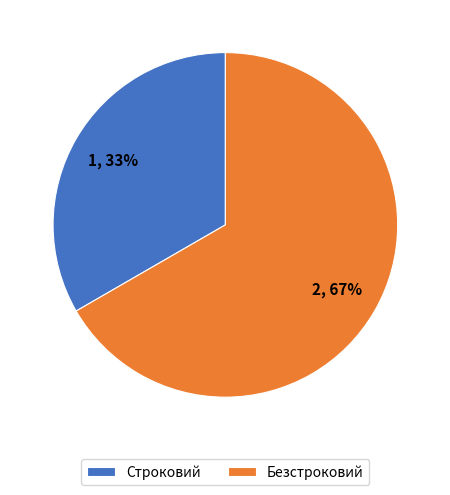

To the nearest percent, what is the average slice percentage?

50%